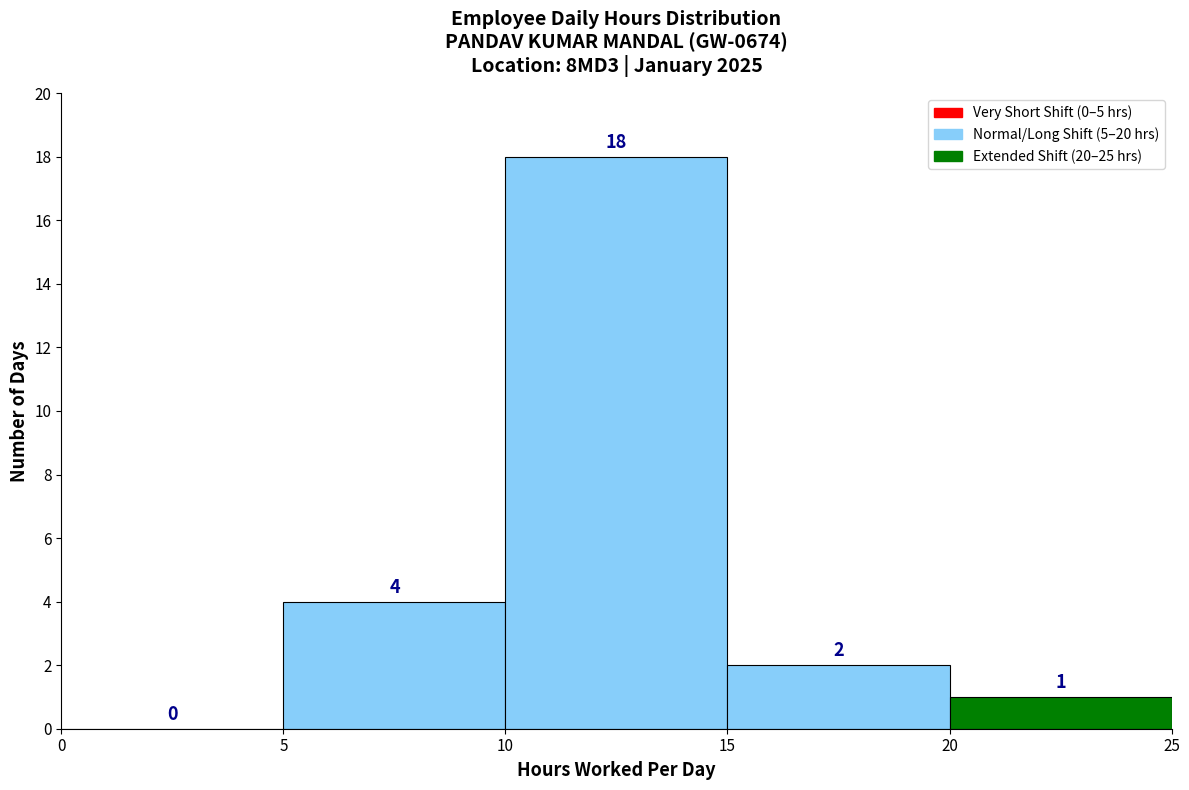

Which range on the x-axis has the tallest bar?

10 to 15